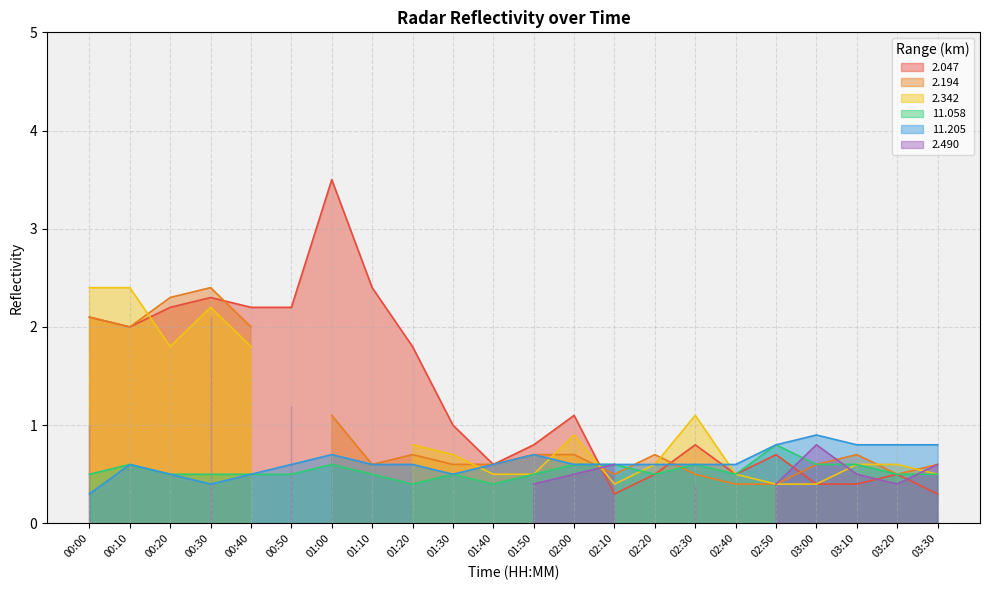

Is the value of 11.205 at 03:30 greater than the value of 2.047 at 02:20?

Yes